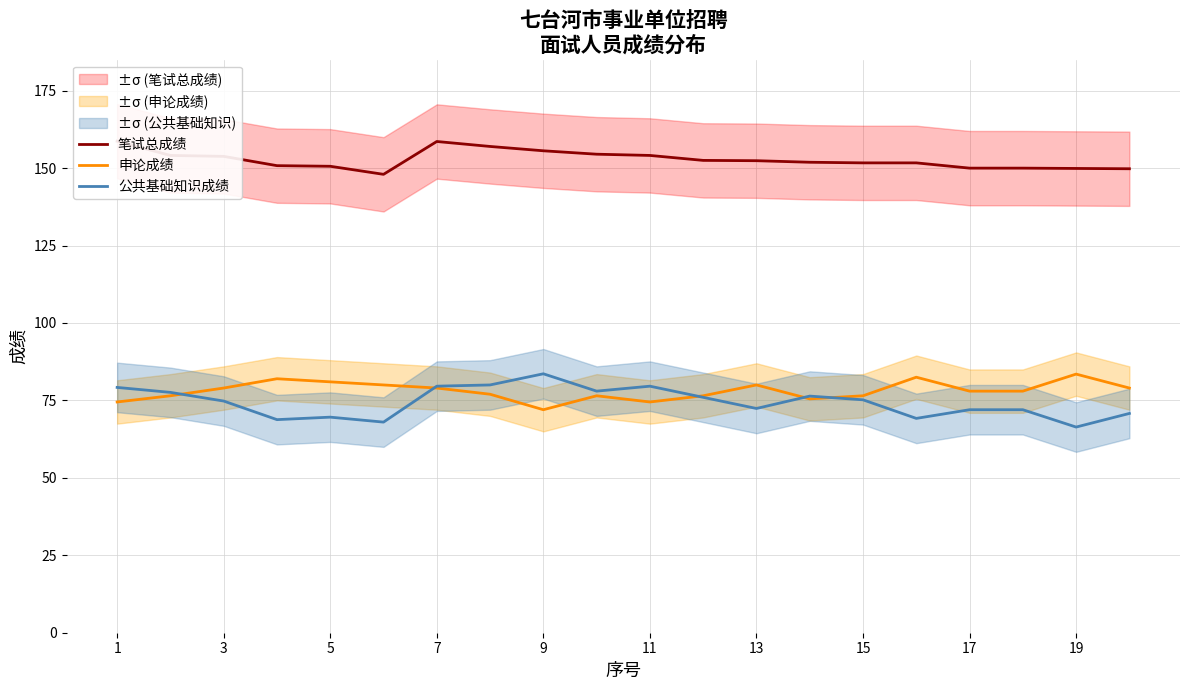

The 申论成绩 series shows 137.9 at 17. True or false?

False